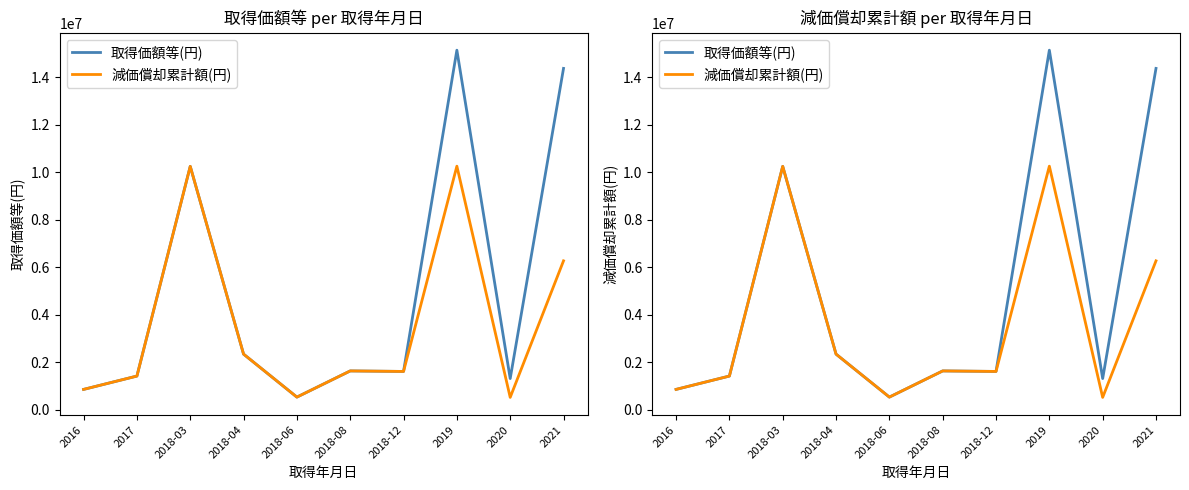

At which category is the sum across all series the highest?

2019